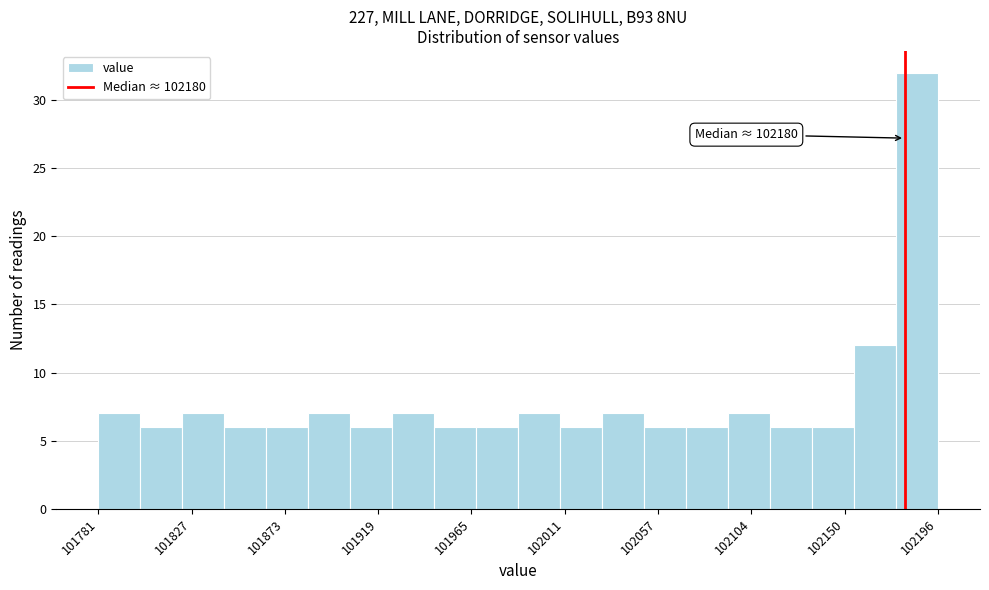

Which range on the x-axis has the tallest bar?

102175 to 102195